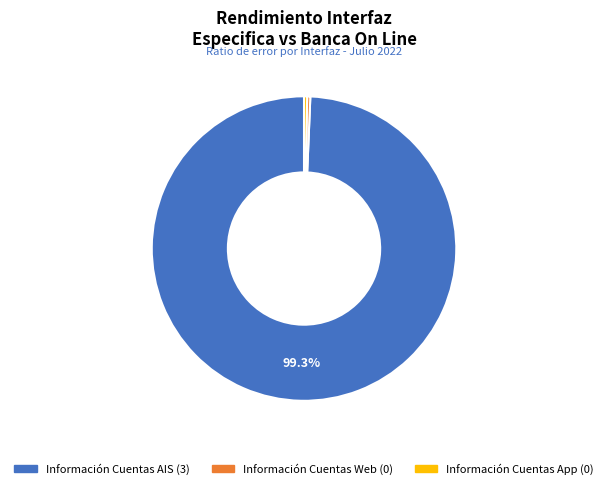

To the nearest percent, what is the average slice percentage?

33%